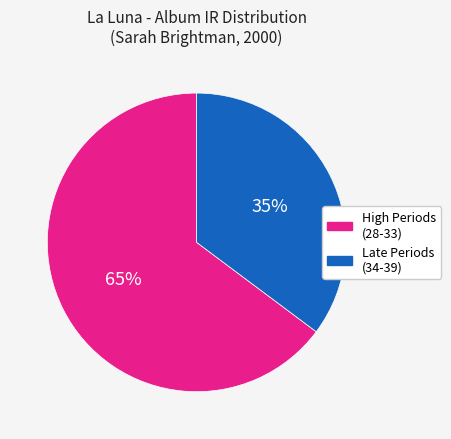

To the nearest percent, what is the difference between the largest and smallest slice percentages?

30%